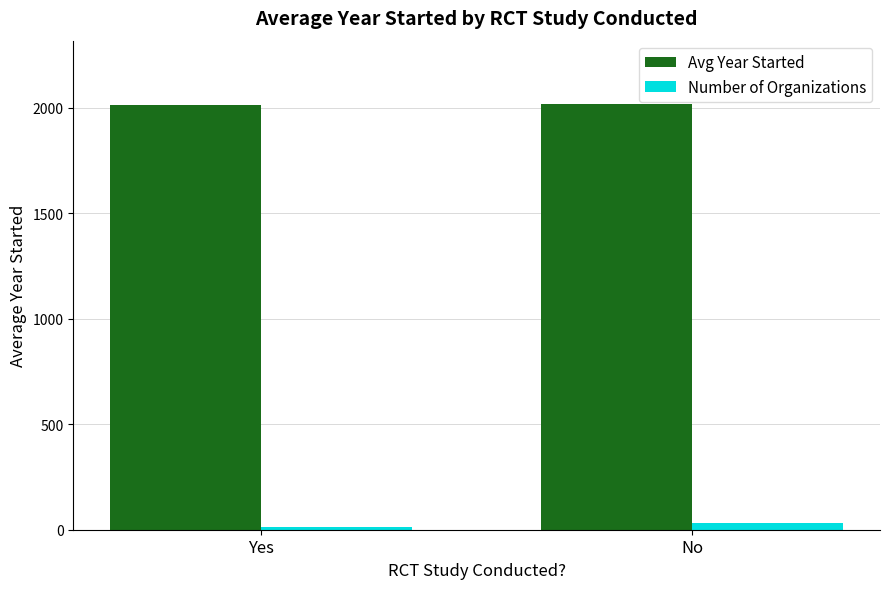

Count the Avg Year Started values in the range 2011 to 2014.

1